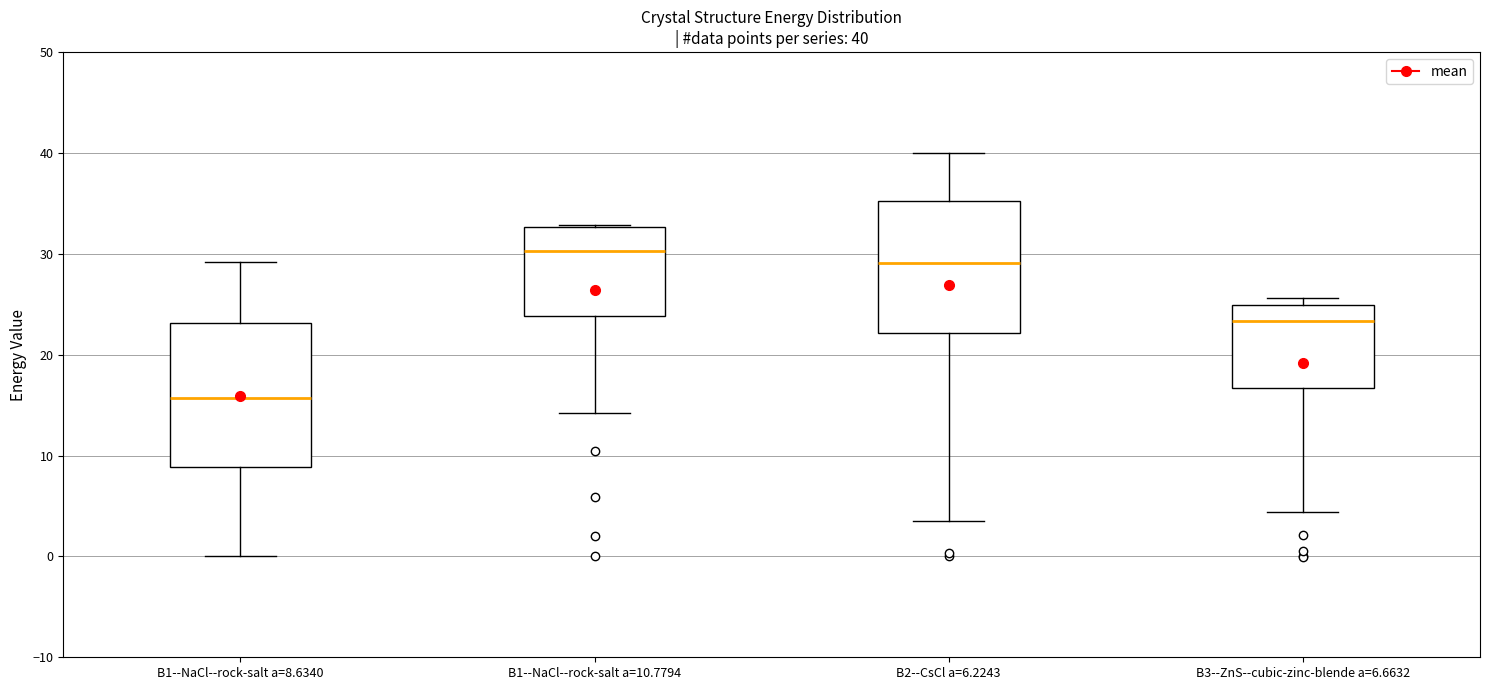

Which box has the lowest median line?

B1--NaCl--rock-salt a=8.6340